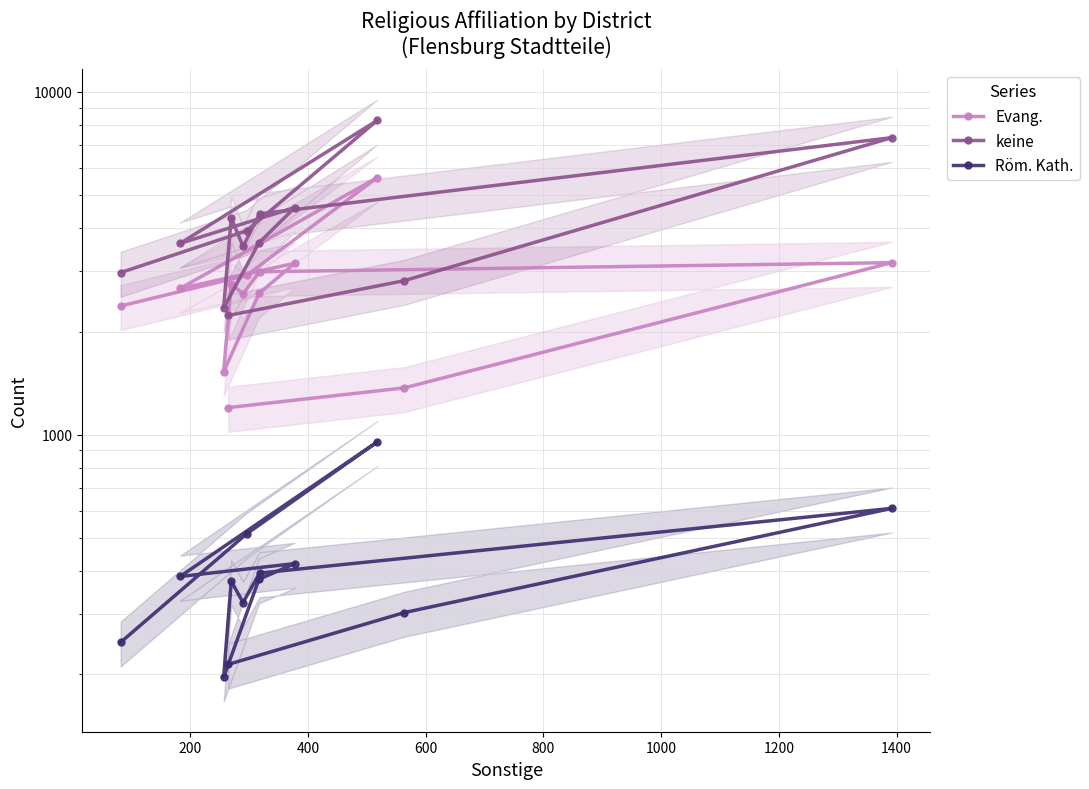

What are all the series names shown in the legend?

Evang., keine, Röm. Kath.